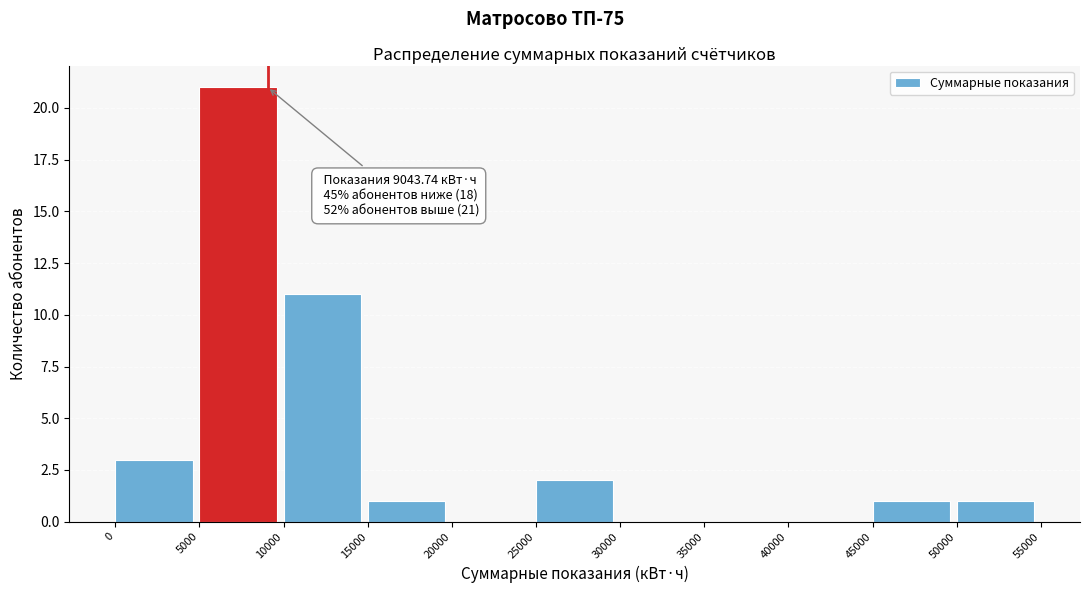

Which range on the x-axis has the tallest bar?

5000 to 10000